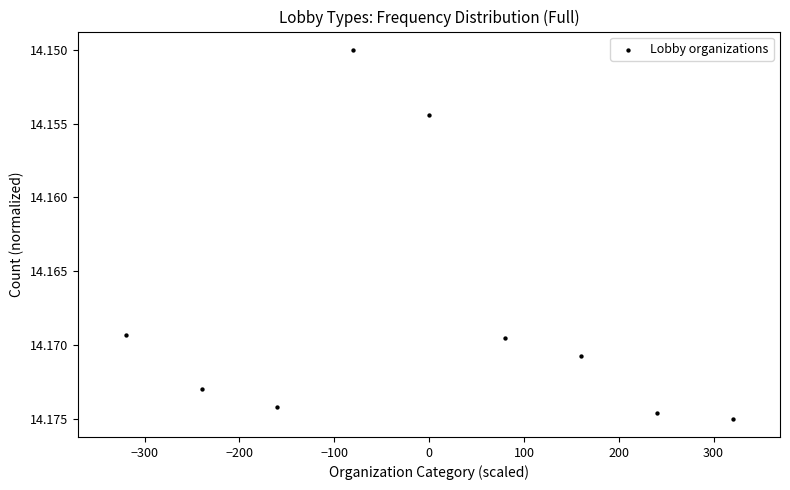

What is the range of X values (max minus min)?

640.0